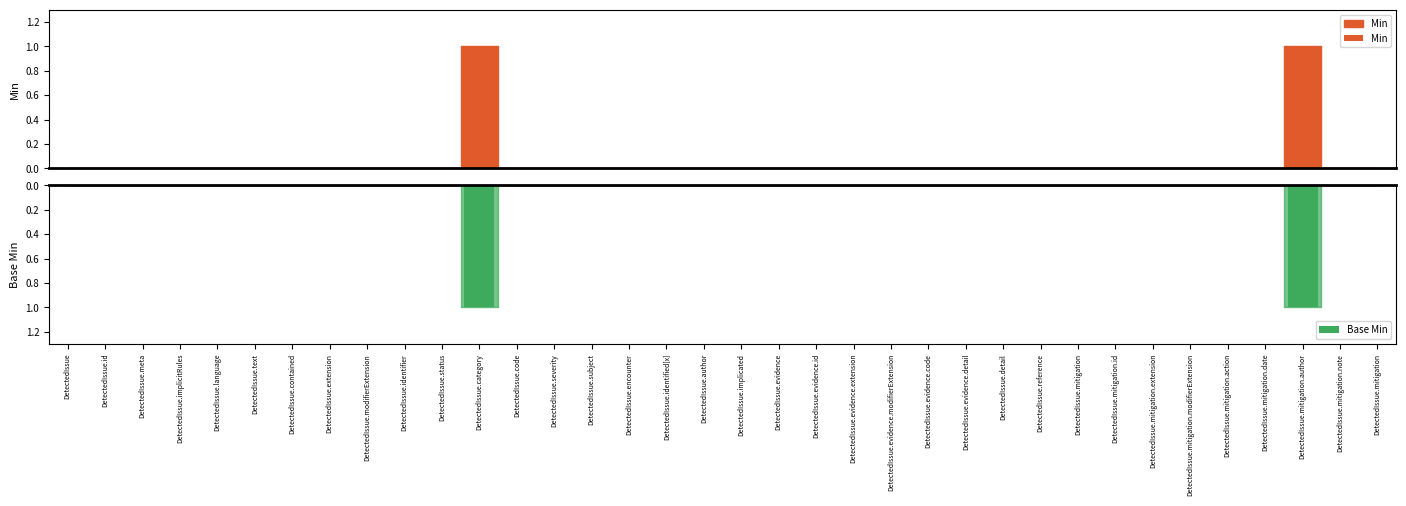

What is the label of the 31st bar from the left?

DetectedIssue.mitigation.modifierExtension